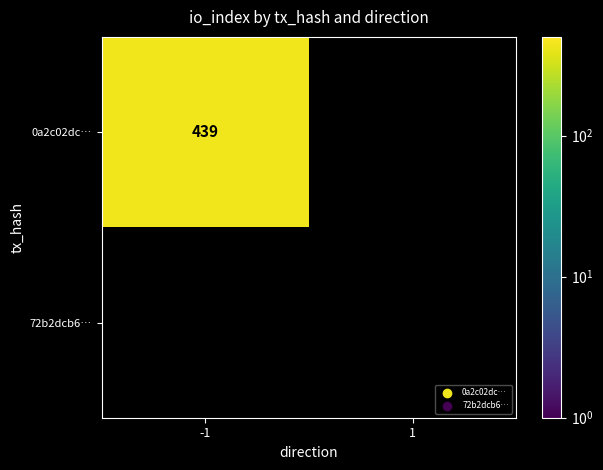

At how many categories does at least one series exceed 88?

1